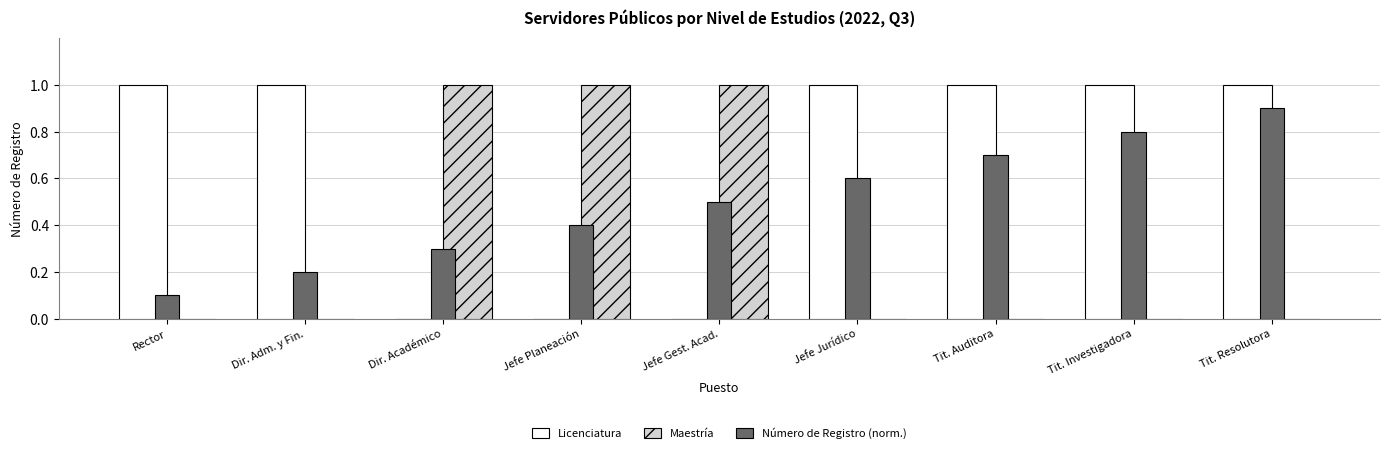

Which category has the highest value in the Número de Registro (norm.) series?

Tit. Resolutora